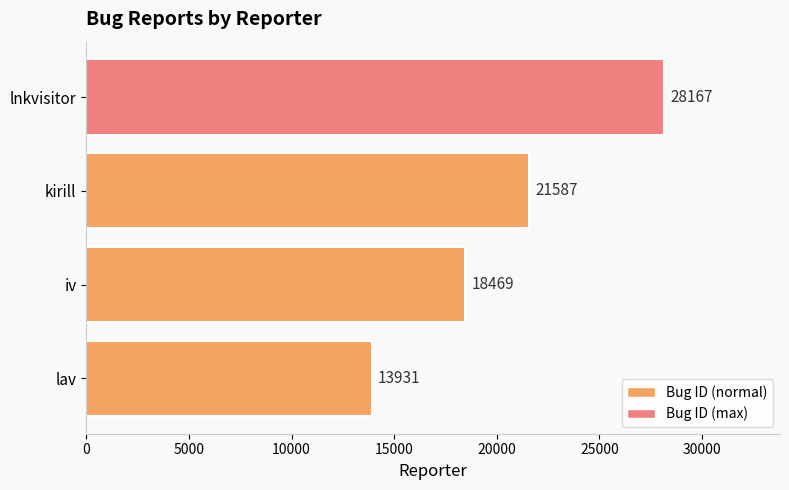

What is the change in value from iv to lnkvisitor?

+9698